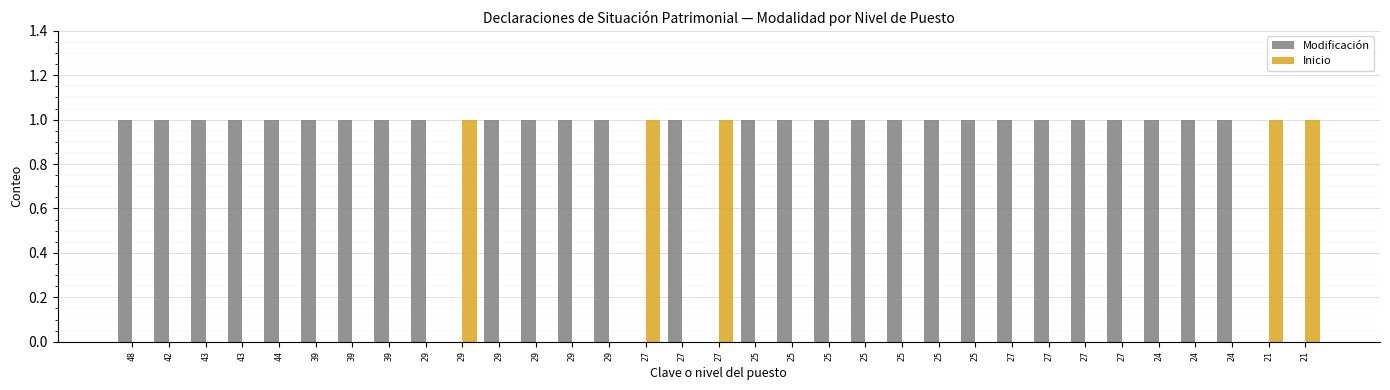

Which series has the largest total across all categories?

Modificación